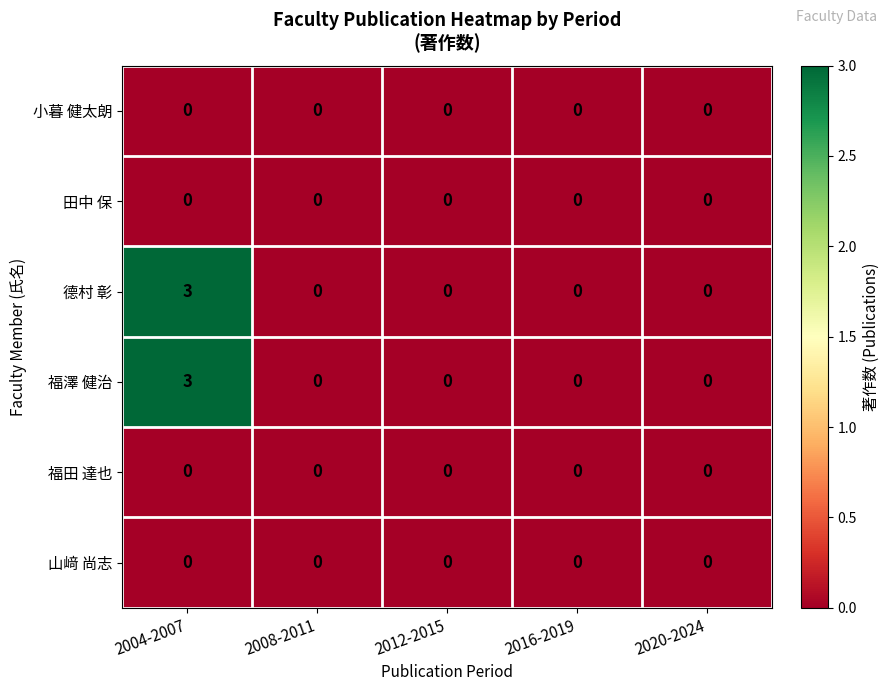

At which category does the chart reach its peak across all series?

2004-2007